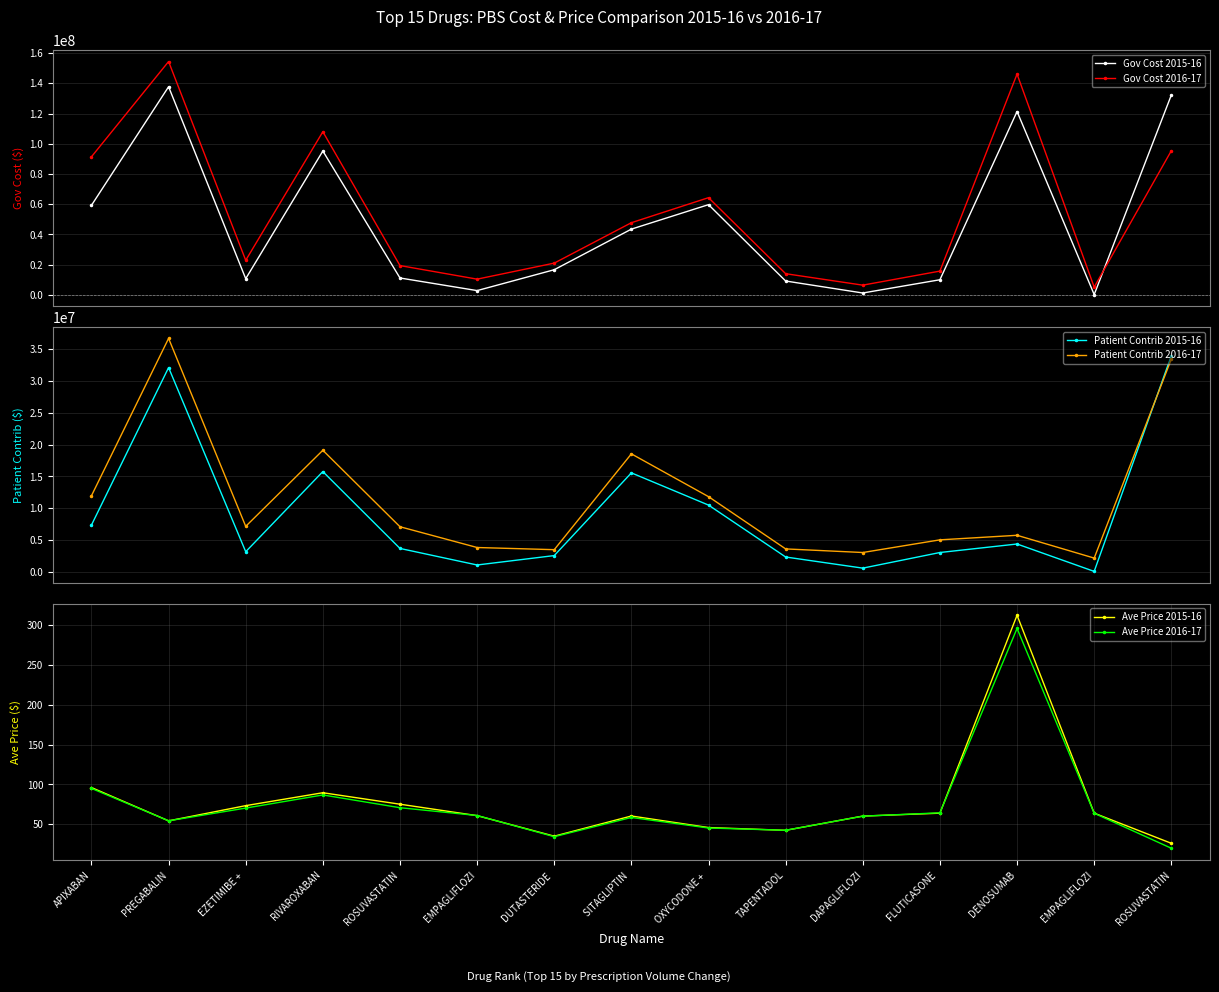

What is the total value across all series at DAPAGLIFLOZI?

11448590.1